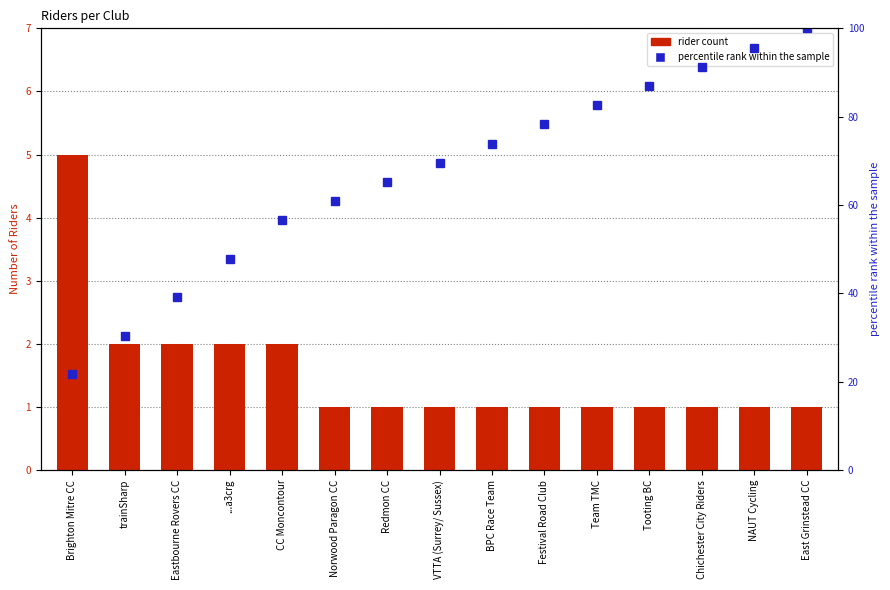

How many rider count values are between 1 and 2?

14